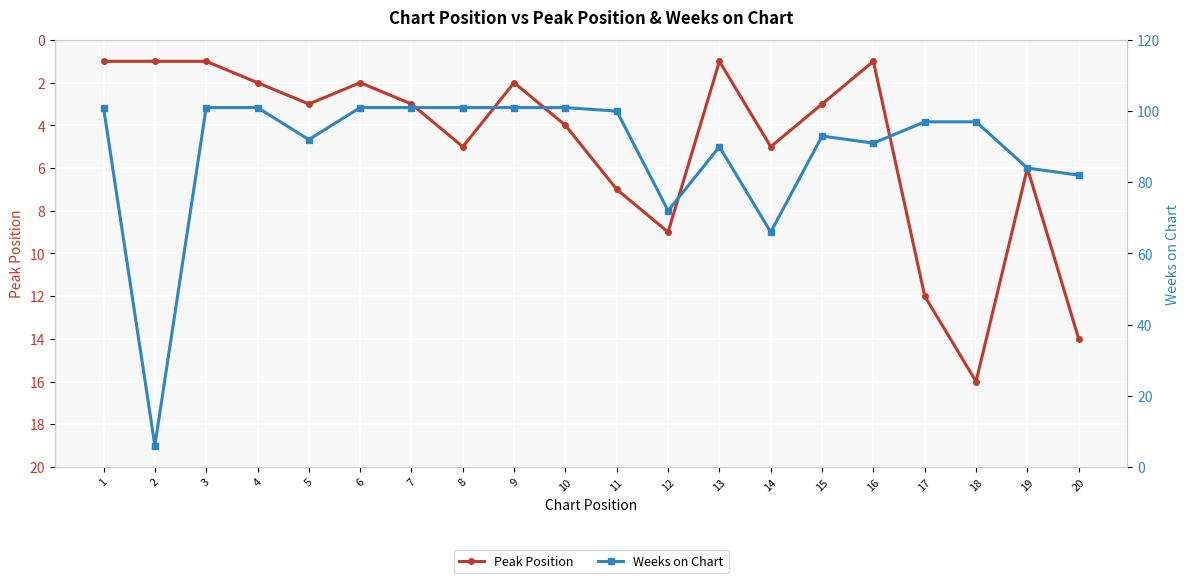

Which category has the highest value in the Peak Position series?

18